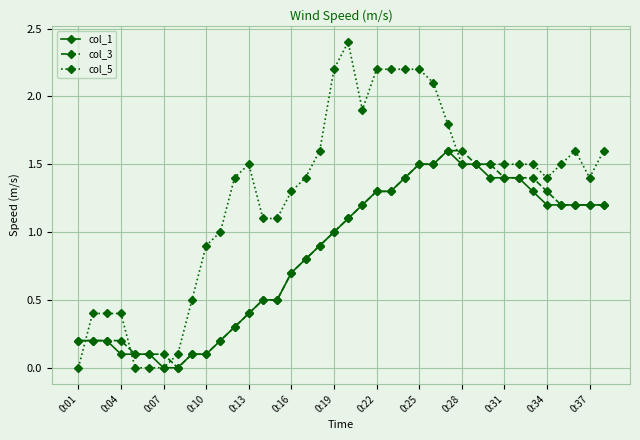

Which series has the largest total across all categories?

col_5